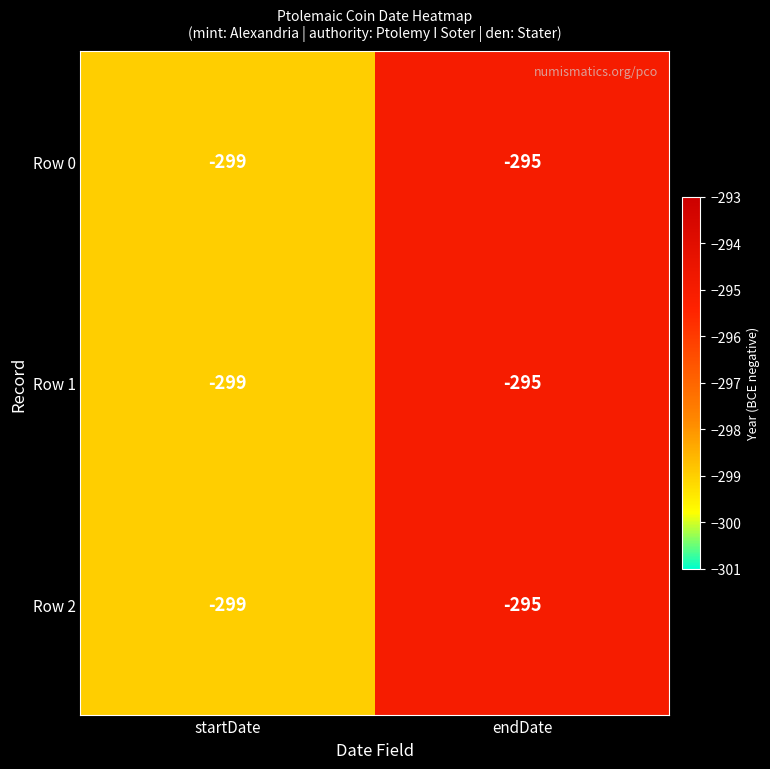

Which category has the highest value across all series?

endDate